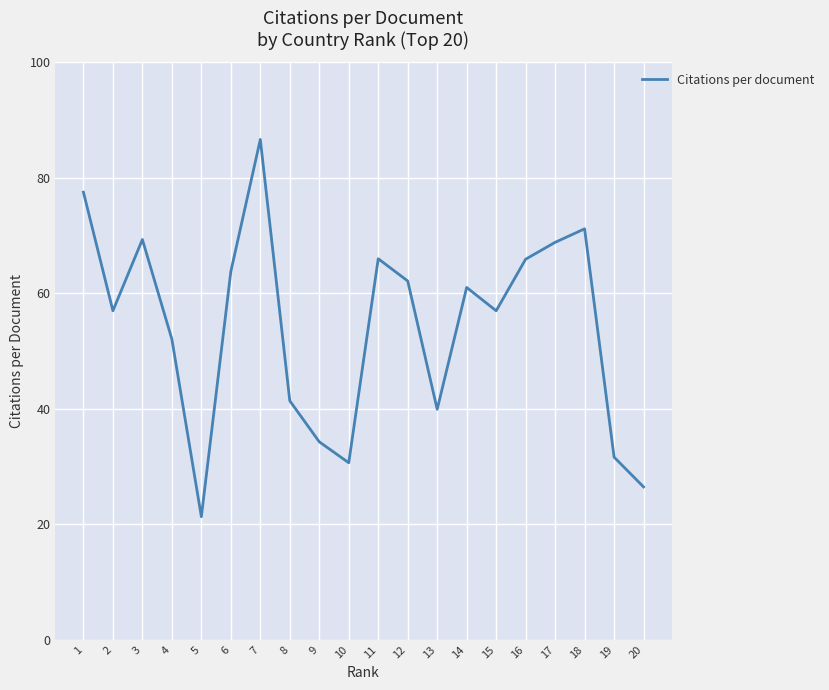

What is the smallest value displayed?

21.3